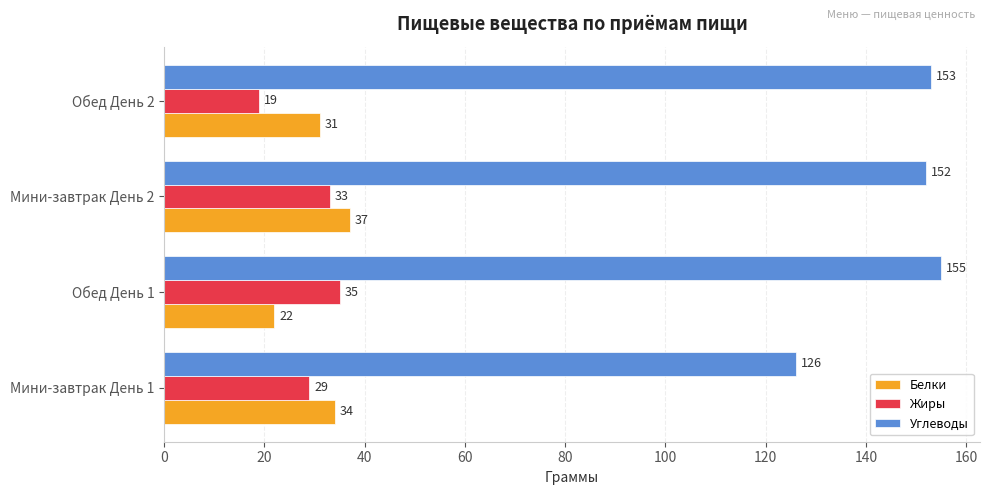

Which series changed the most between Мини-завтрак День 1 and Обед День 2?

Углеводы